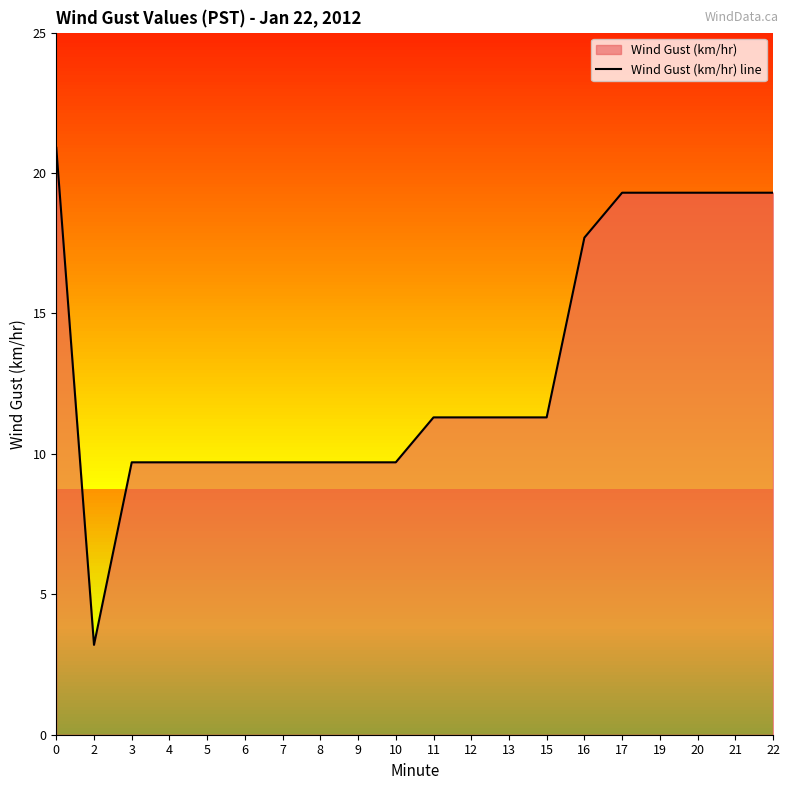

Approximately how many times larger is the value at 4 compared to 21?

0.5